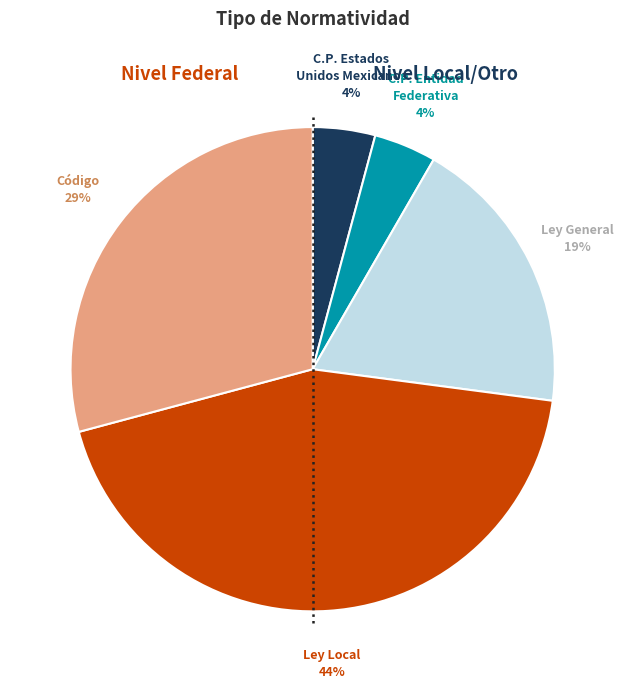

Which has a higher value, Ley General or Código?

Código